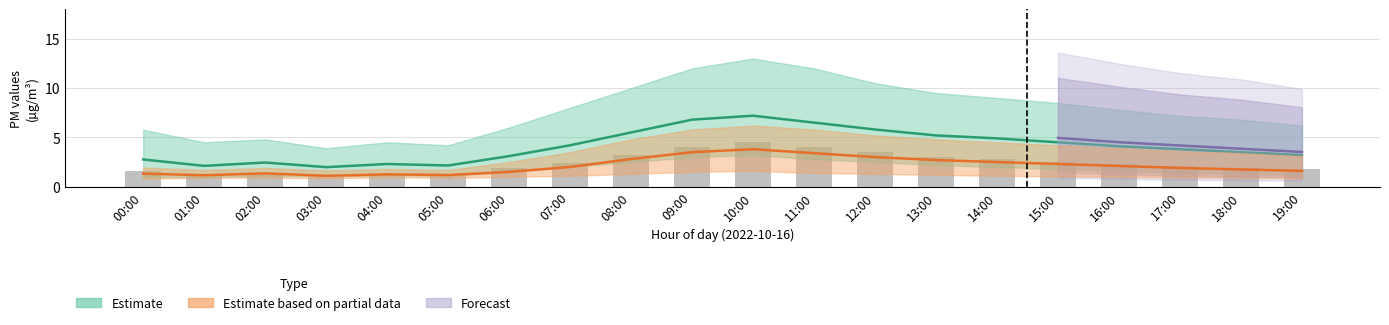

Approximately how many times larger is the value at 09:00 compared to 05:00?

3.5